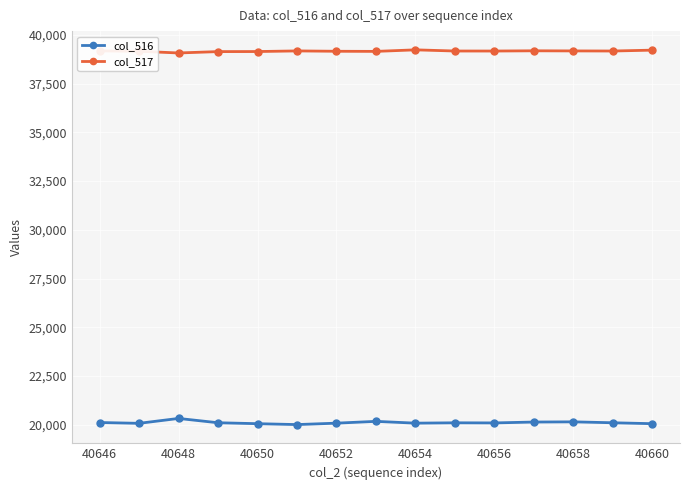

True or false: col_516 and col_517 cross at least once.

False